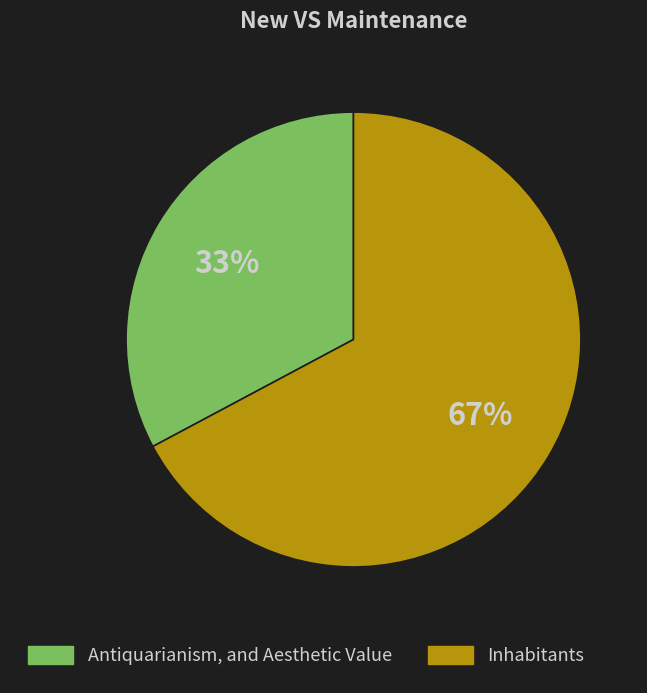

Which slice is the smallest?

Antiquarianism, and Aesthetic Value